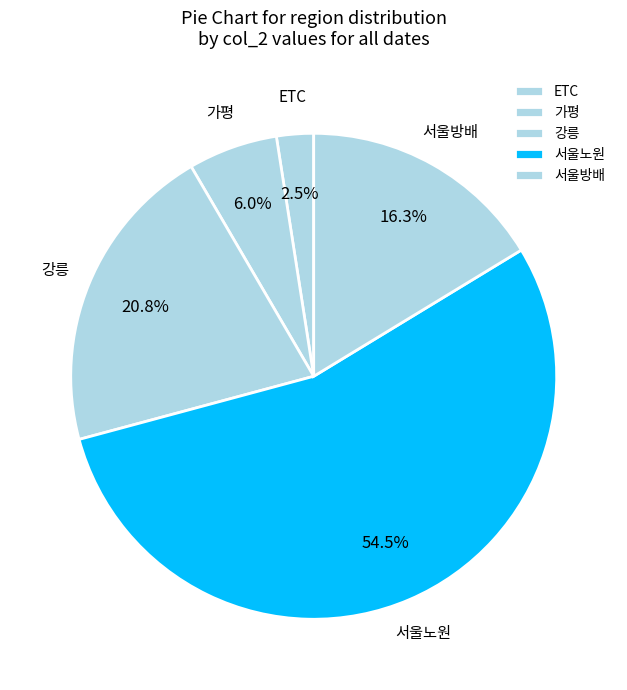

What is the smallest slice in the pie chart?

ETC